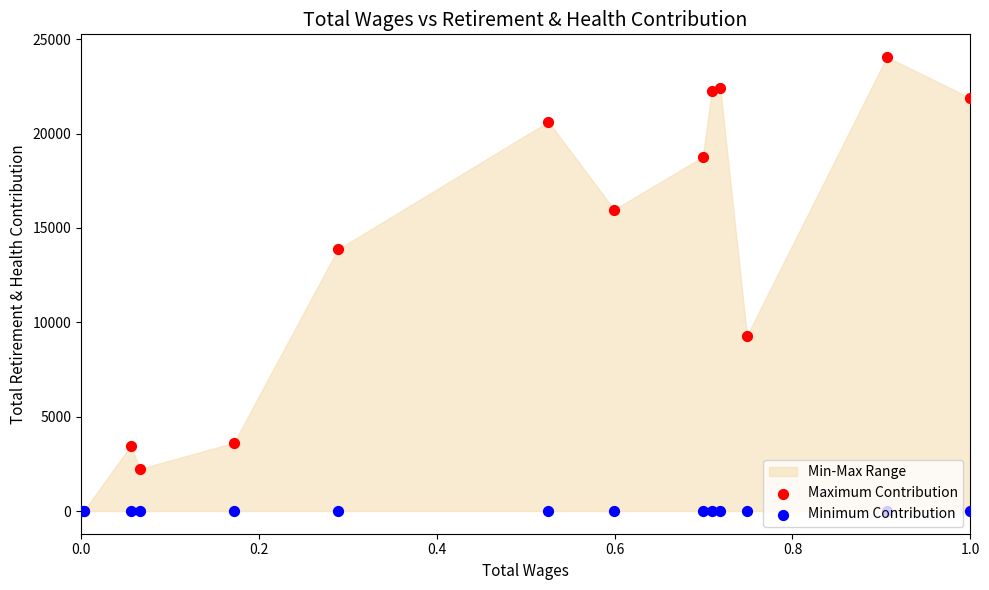

Which series has the largest Y range (max minus min)?

Maximum Contribution